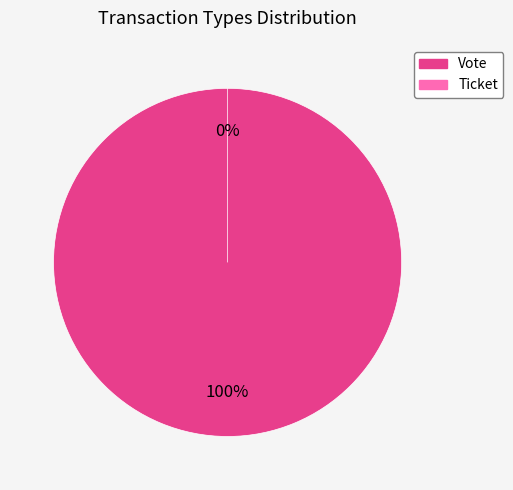

Between Ticket and Vote, which is larger?

Vote